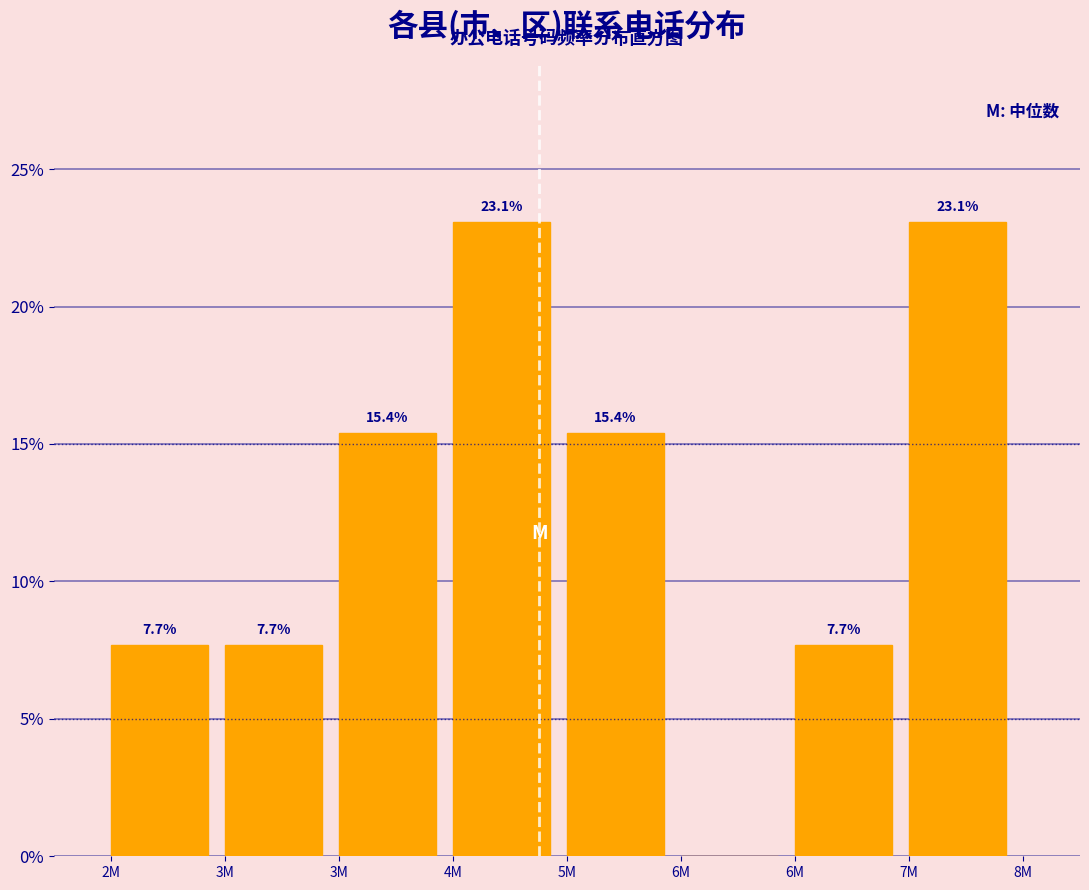

Are the bars horizontal?

No